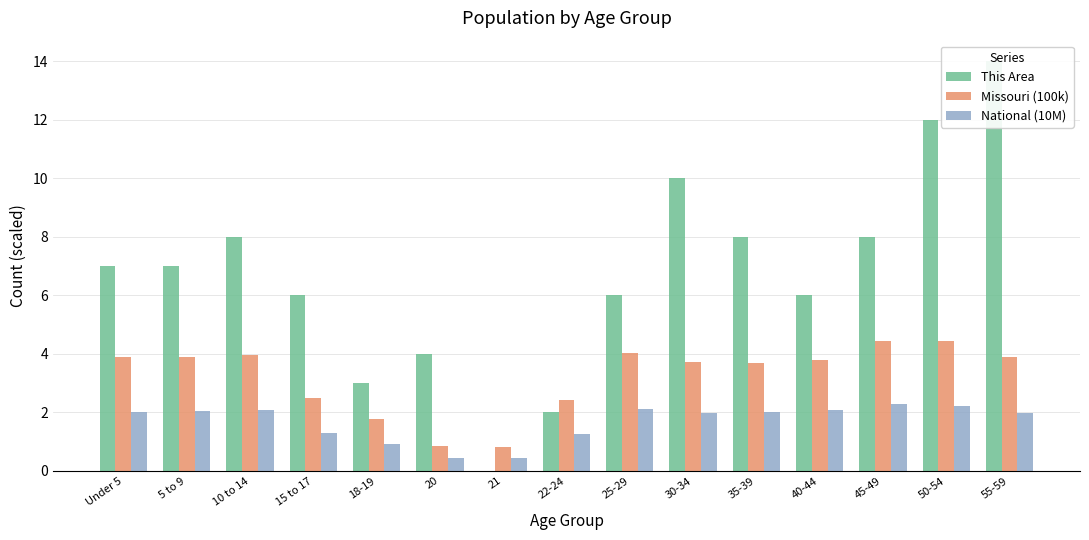

Between 10 to 14 and 21, which series saw the biggest shift?

This Area